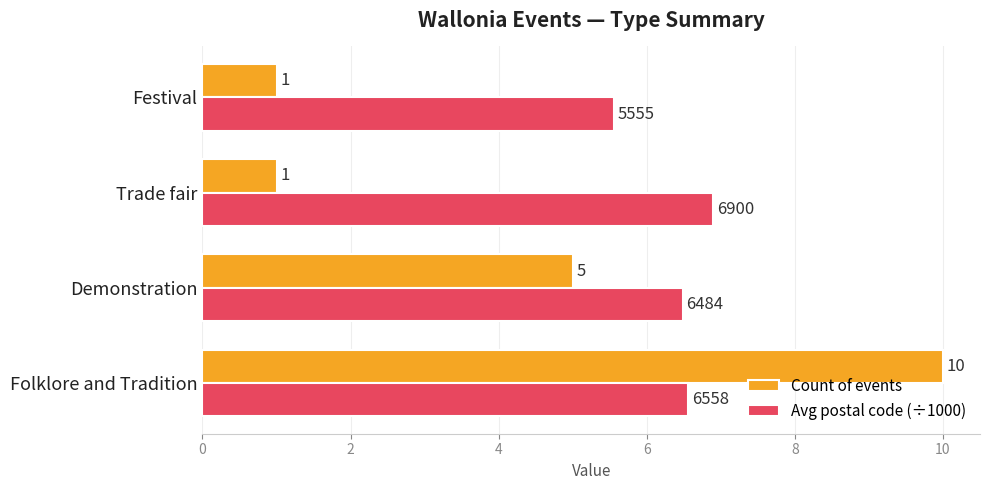

At Folklore and Tradition, list the series in order from smallest to largest.

Avg postal code (÷1000), Count of events